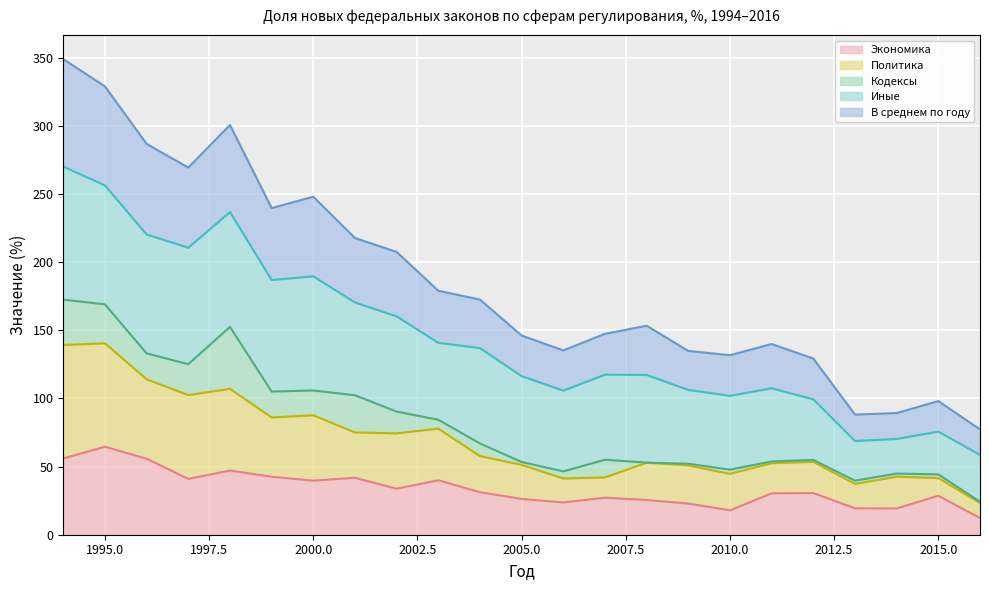

What is the greatest value displayed?

349.1